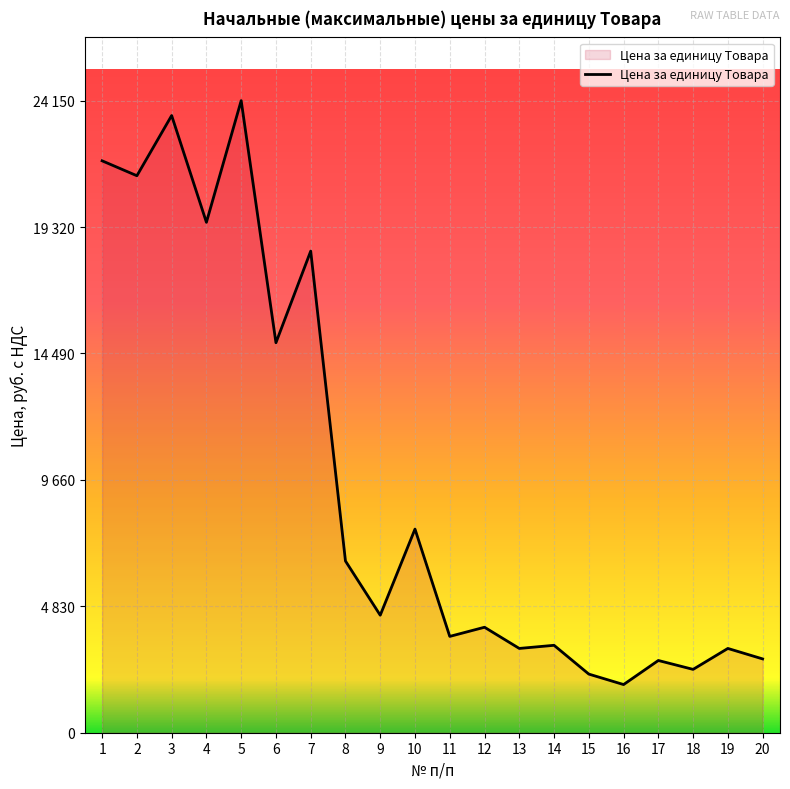

What is the ratio of the value at 13 to the value at 2?

0.2